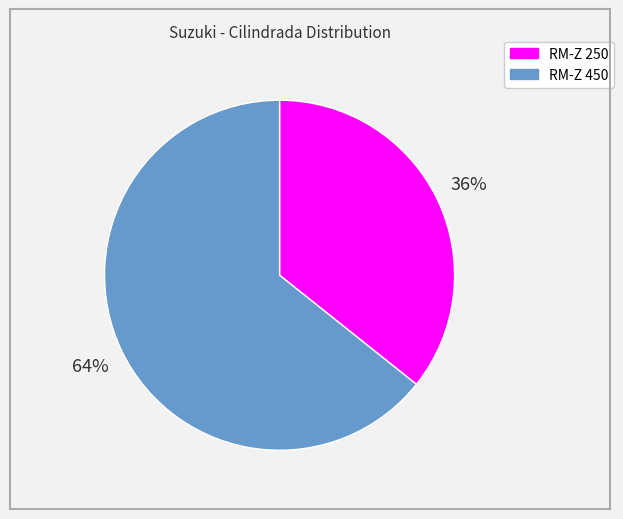

Is it true that RM-Z 250 is 36% of the pie?

True